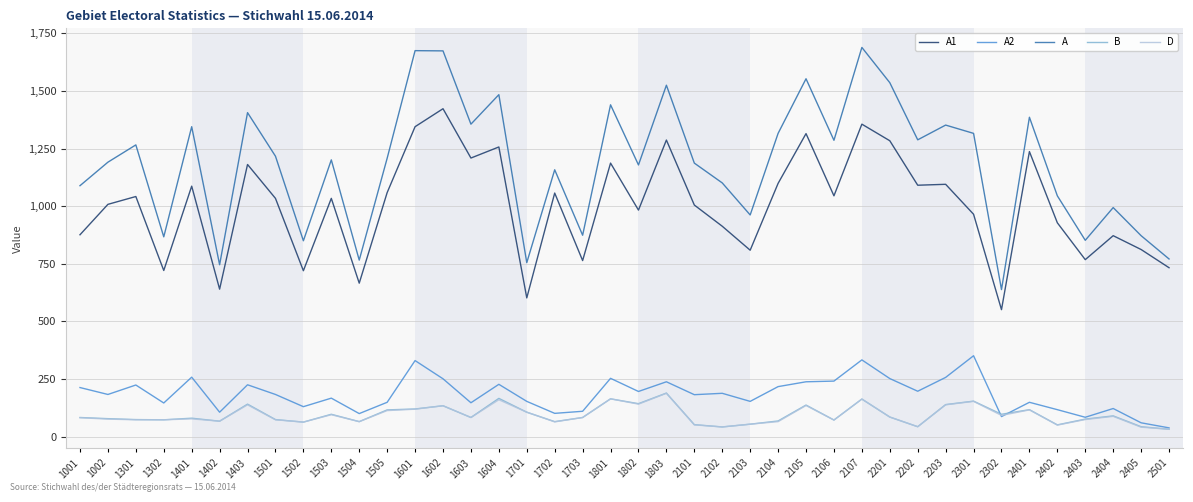

Which series has the largest range (max minus min)?

A